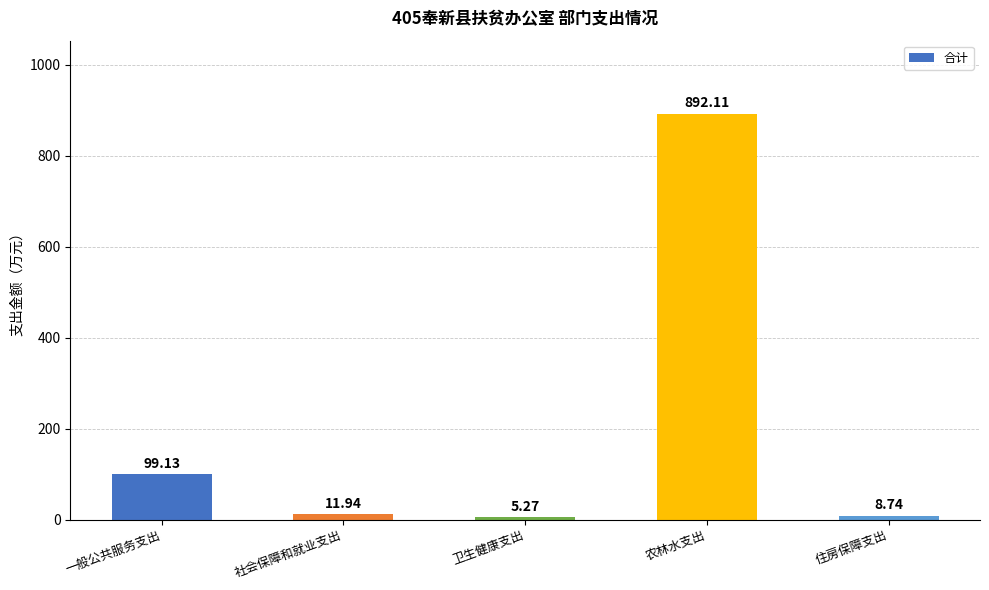

Which category has the highest value across all series?

农林水支出